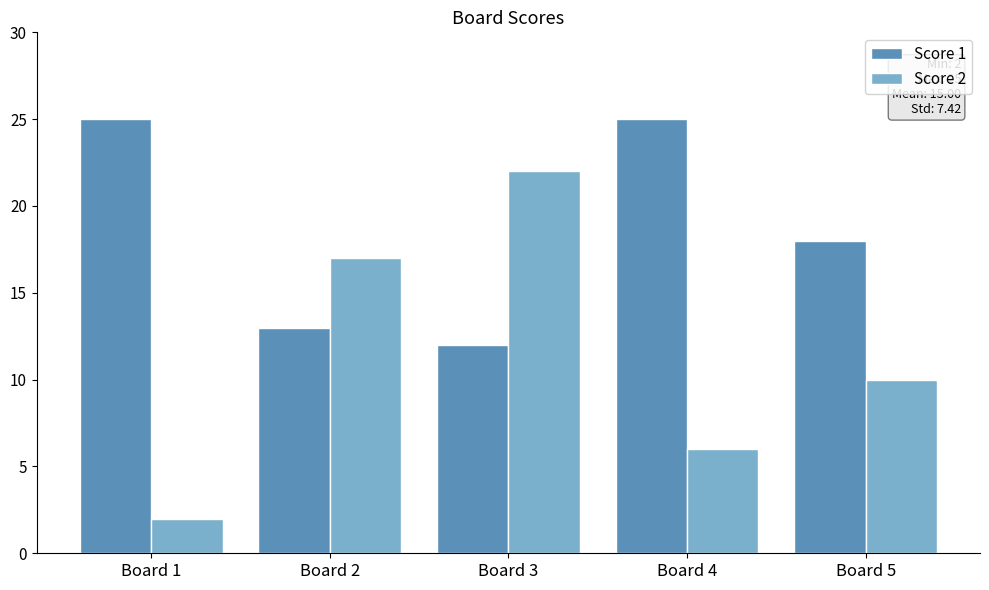

Is it true that Score 1 equals 16 at Board 3?

False